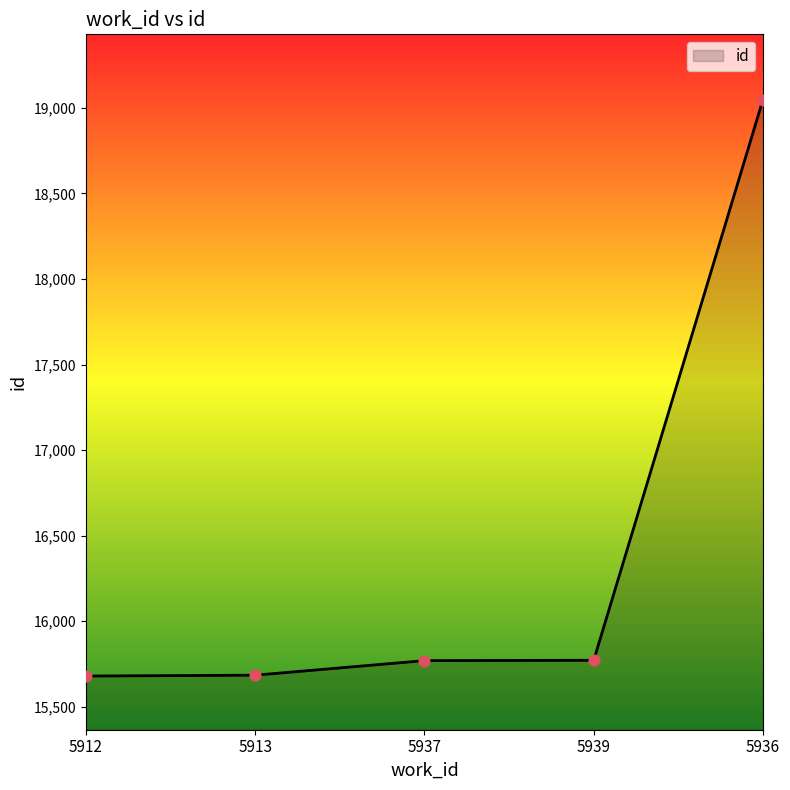

Between 5912 and 5939, which is larger?

5939